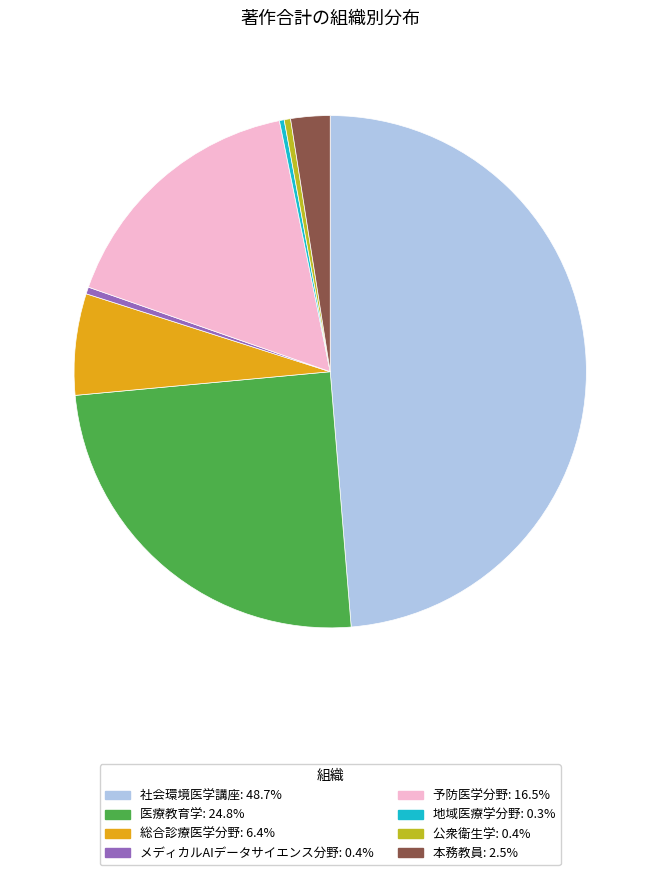

Approximately how many times larger is the value at 社会環境医学講座 compared to 公衆衛生学?

121.2